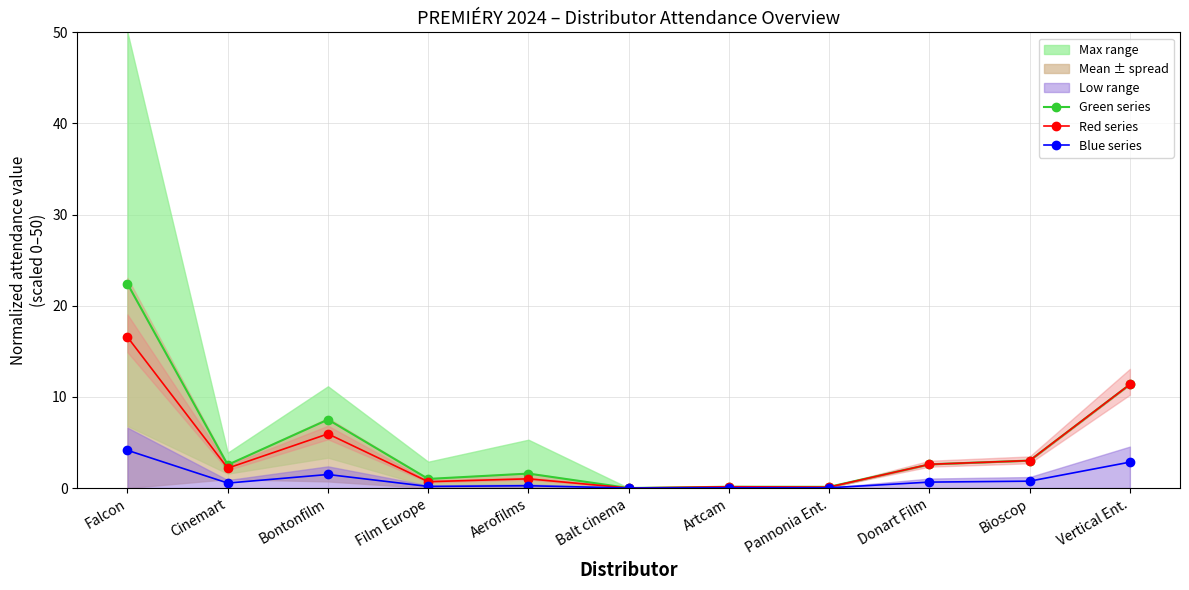

The value of Green series at Bioscop is 3.0. True or false?

True